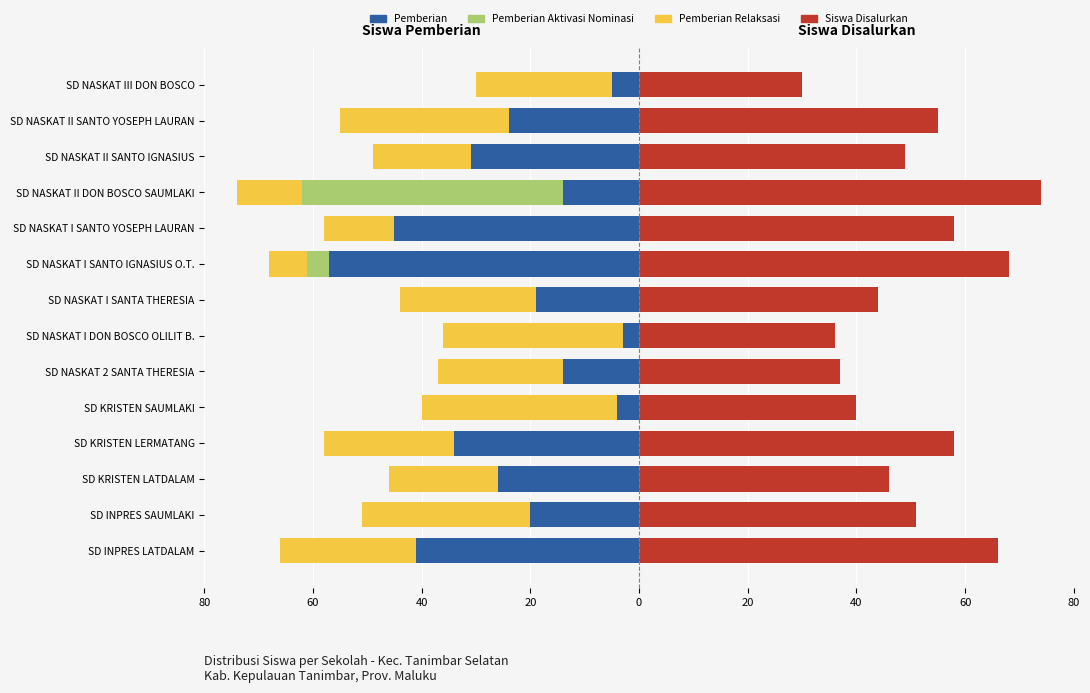

Which series has the largest total across all categories?

Siswa Disalurkan